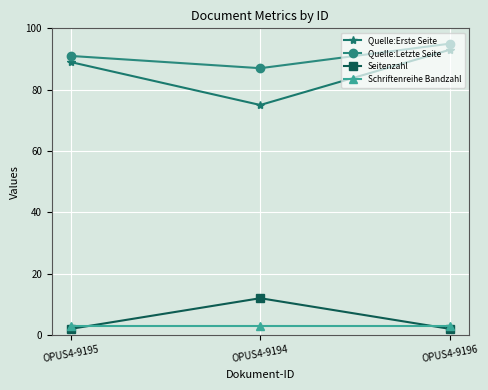

Is the value of Quelle:Letzte Seite at OPUS4-9195 greater than the value of Seitenzahl at OPUS4-9195?

Yes